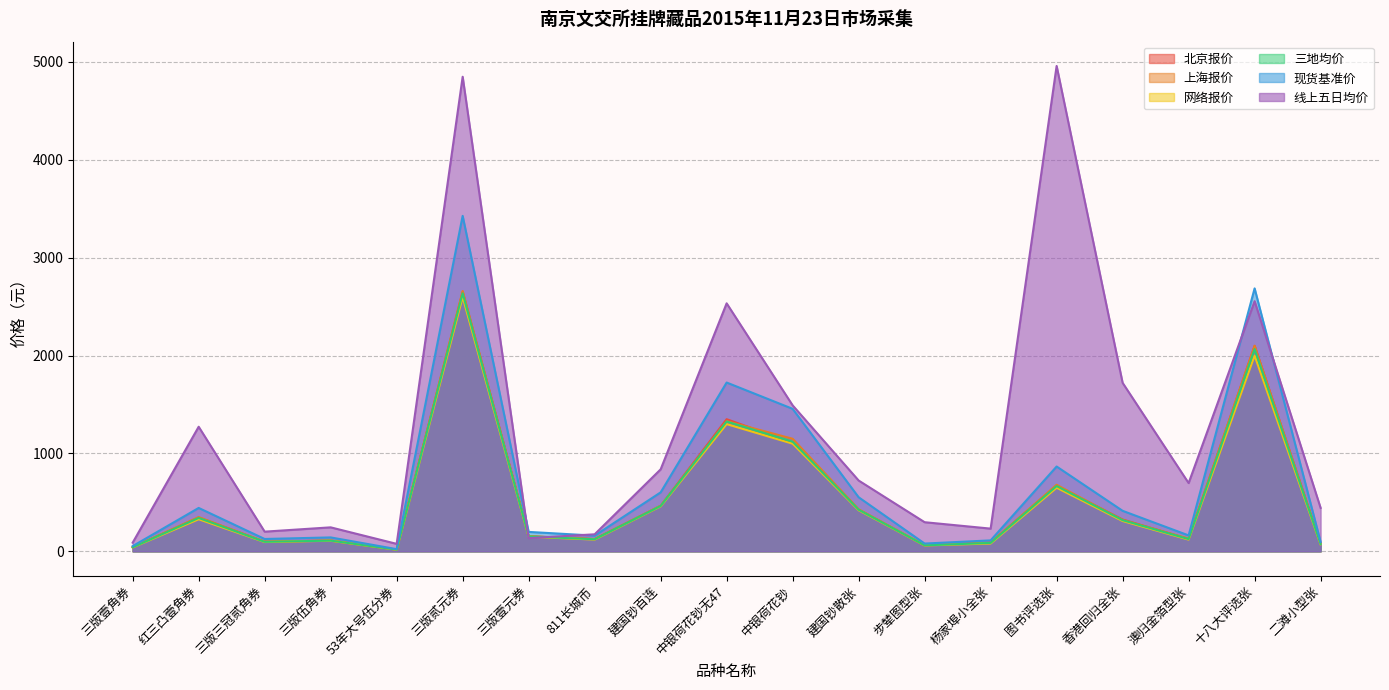

At which label does 北京报价 first exceed 155?

红三凸壹角券